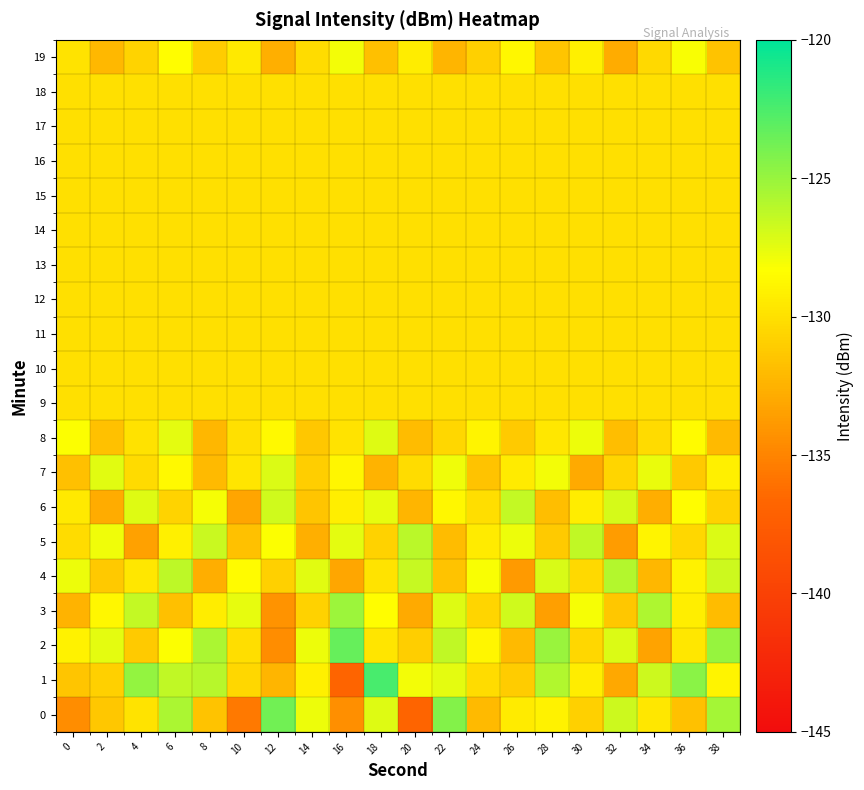

Which category has the highest value across all series?

18